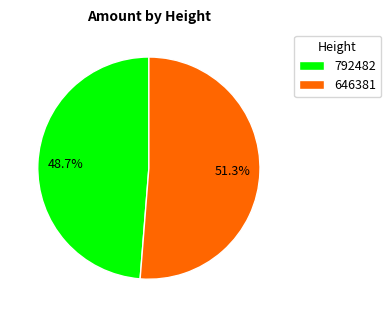

How much of the chart is everything except 646381?

48.7%